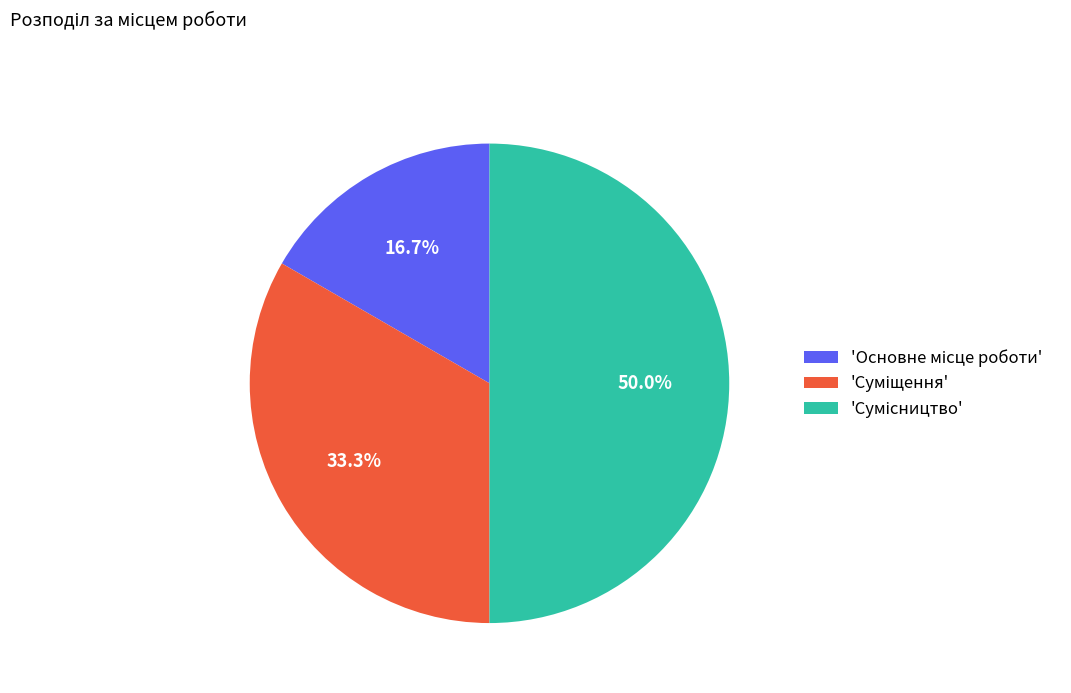

How many segments does this pie chart have?

3